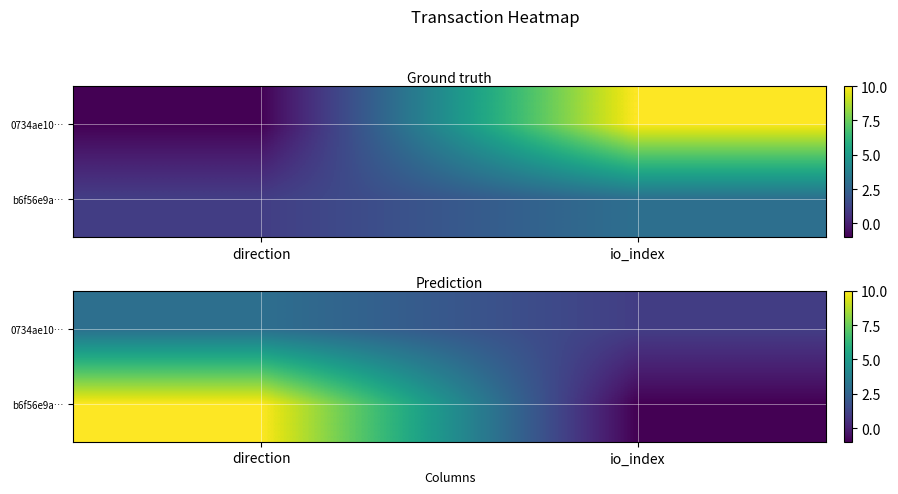

List the labels in order of b6f56e9a… value, largest first.

direction, io_index